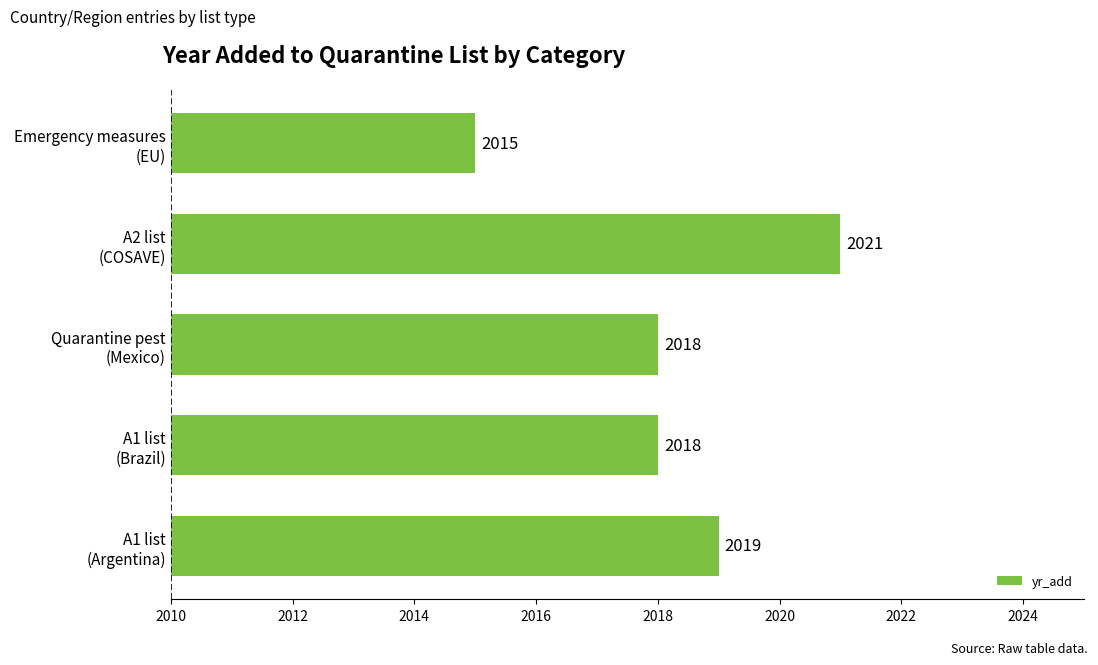

How many values are between 2018 and 2019?

3